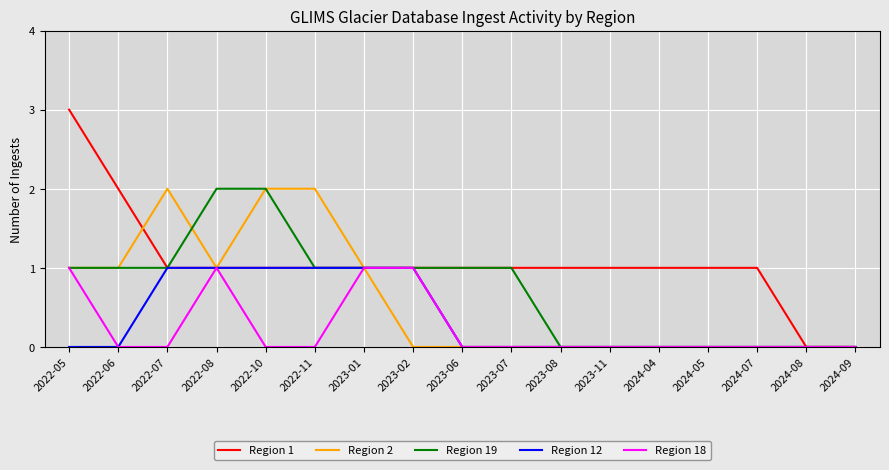

What is the difference between the Region 12 values at 2022-08 and 2022-05?

1